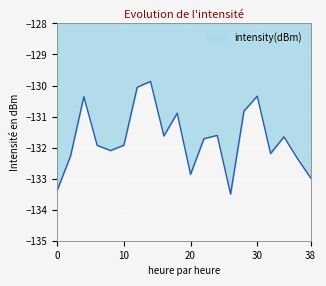

What is the minimum value shown in the chart?

-133.5